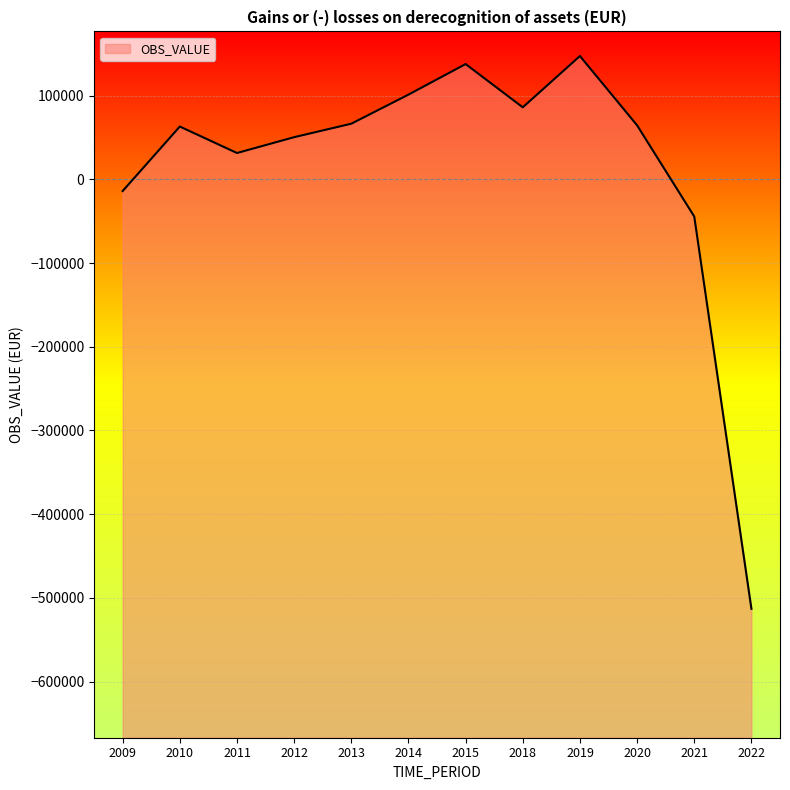

Reading left to right, transcribe all the data shown in this chart.

2009=-14039.6	2010=62948.2	2011=31349.9	2012=50254.4	2013=66351.0	2014=101058.7	2015=137554.0	2018=85920.0	2019=147140.0	2020=64392.0	2021=-44482.0	2022=-512972.0